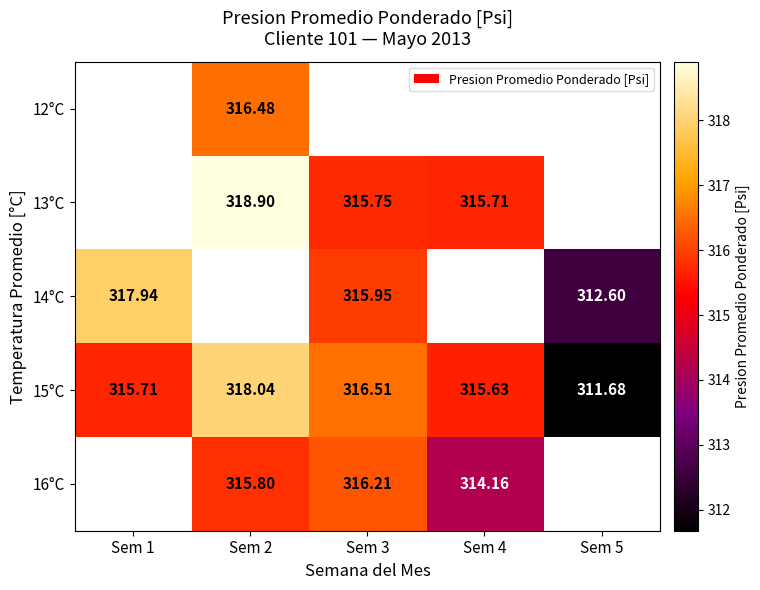

Is the value of 12°C at Sem 1 greater than the value of 16°C at Sem 1?

No